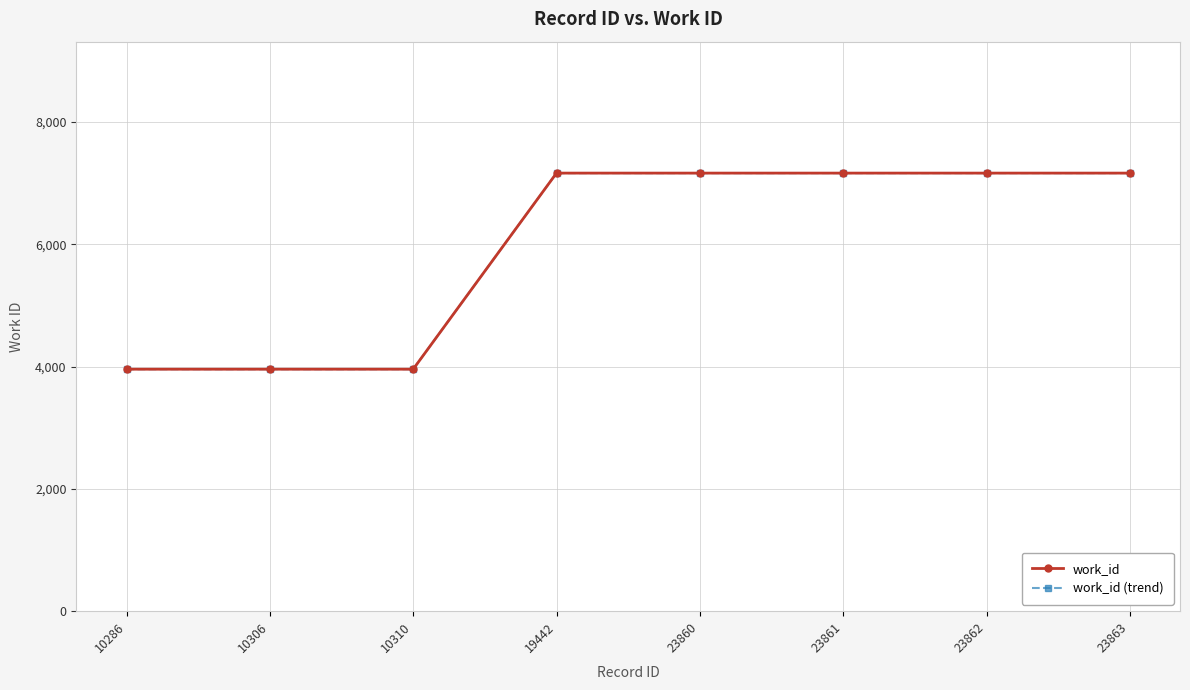

How many lines are shown in the chart?

2